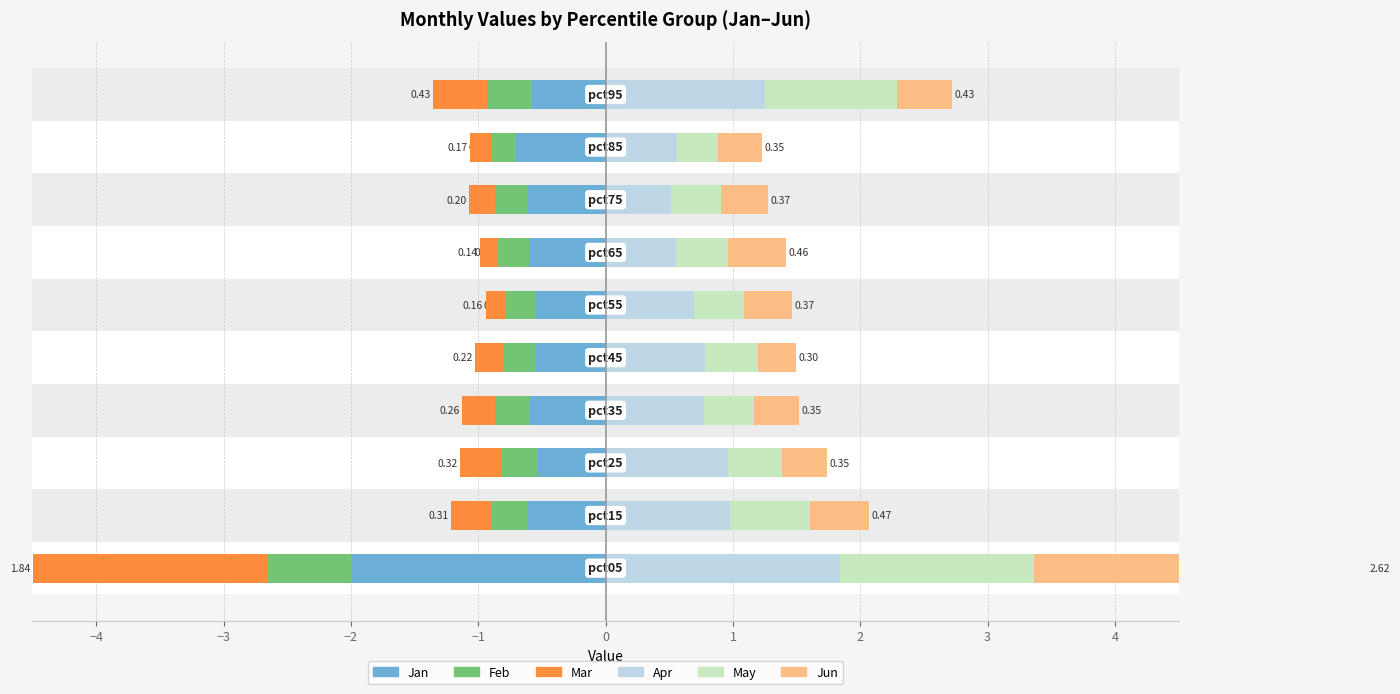

What is the value of the Apr bar at the 9th from the left?

0.6